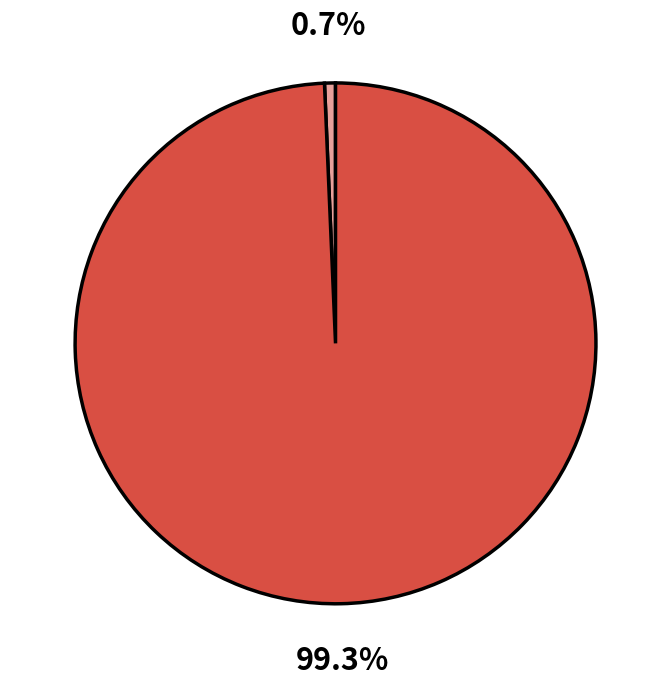

Is there any slice that represents more than half of the pie?

Yes